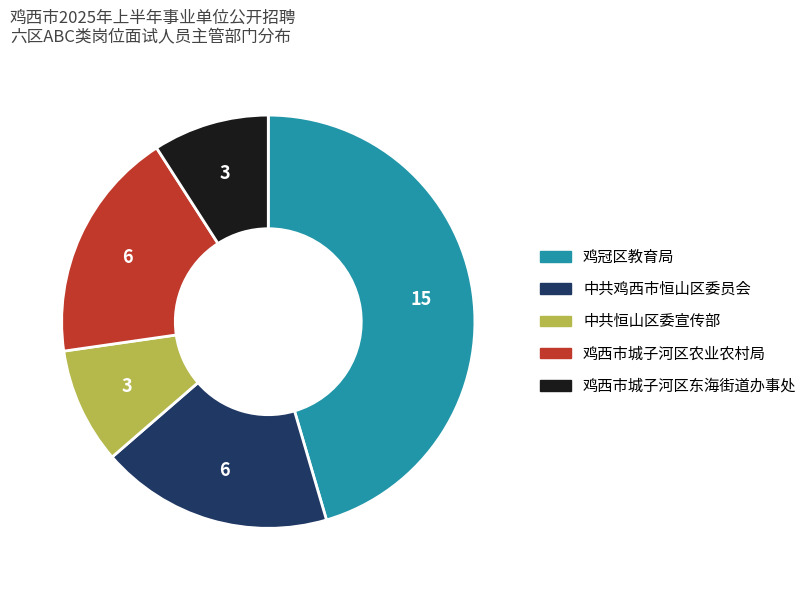

Count the number of slices in the pie.

5